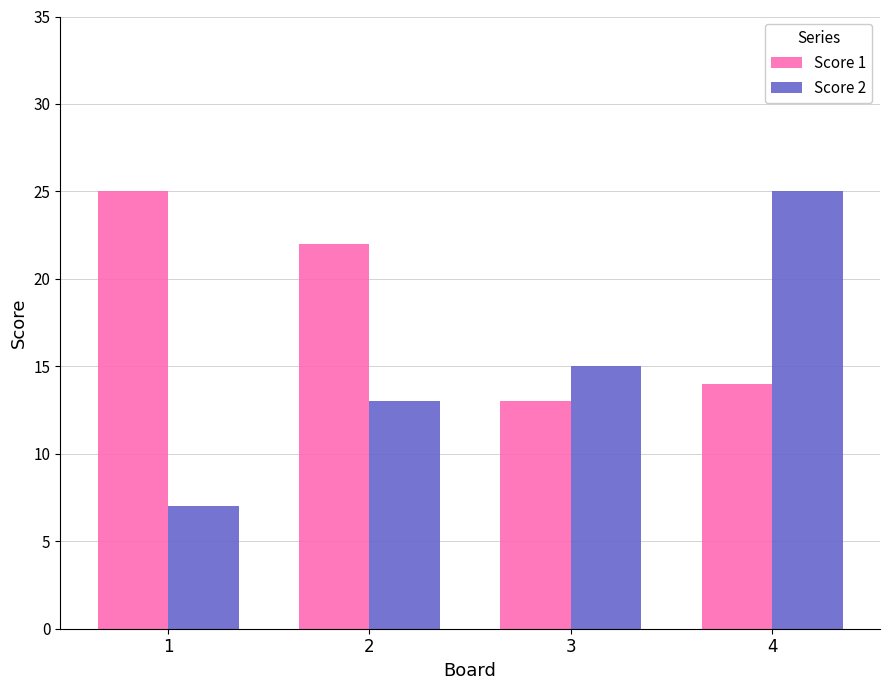

At 2, list the series in order from largest to smallest.

Score 1, Score 2